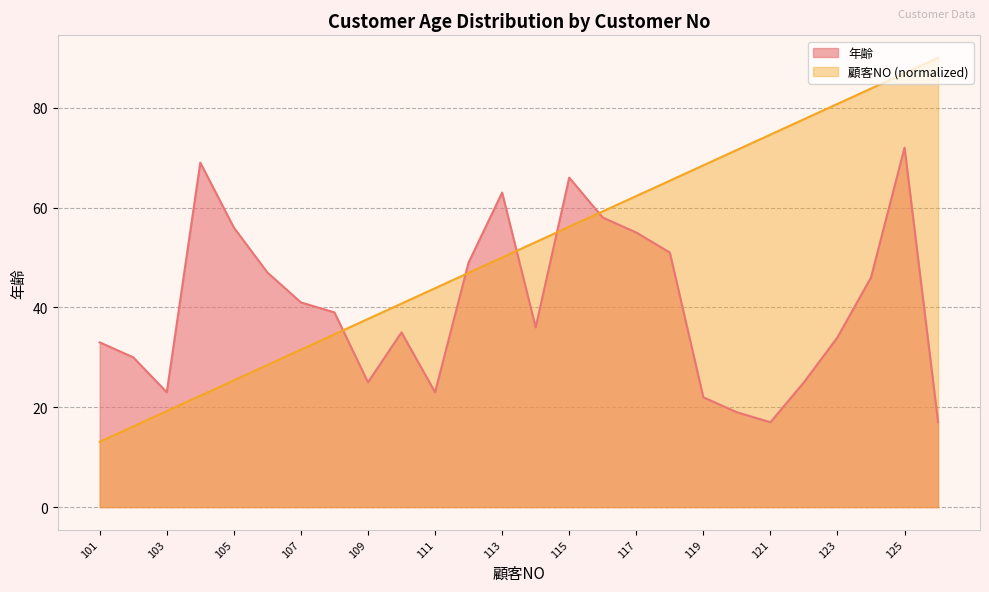

True or false: 年齢 has a value of 68.9 at 108.

False